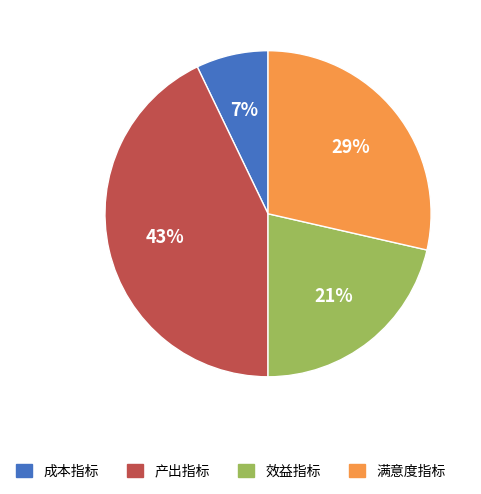

To the nearest percent, what is the difference between the largest and smallest slice percentages?

36%